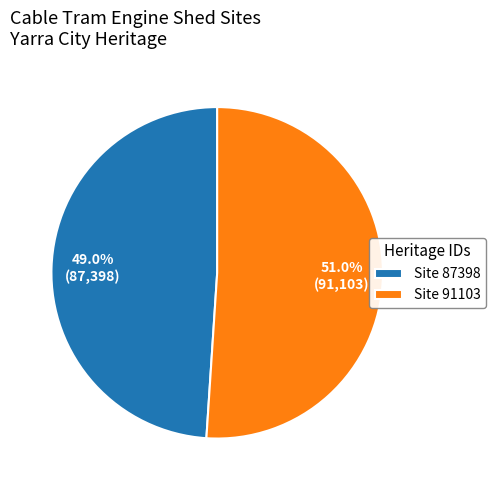

Which category has the smallest portion of the pie?

Site 87398